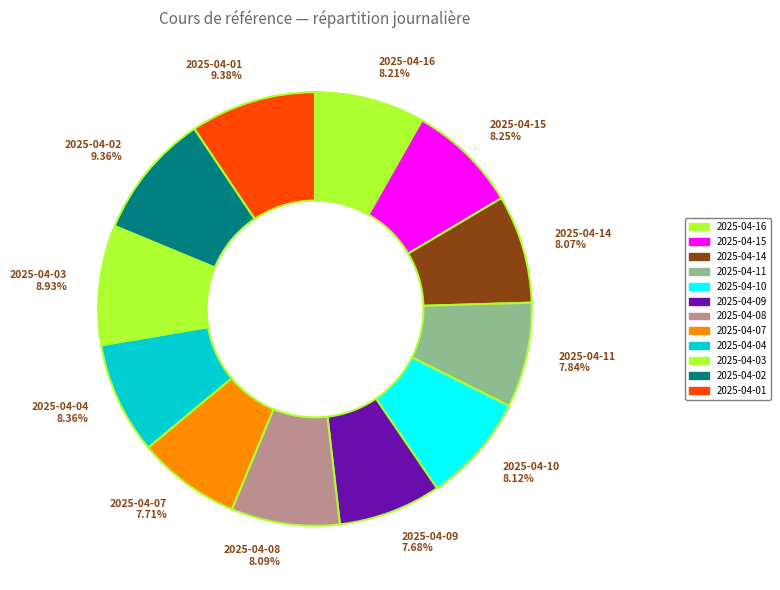

What percentage do 2025-04-11 and 2025-04-15 together represent?

16.1%